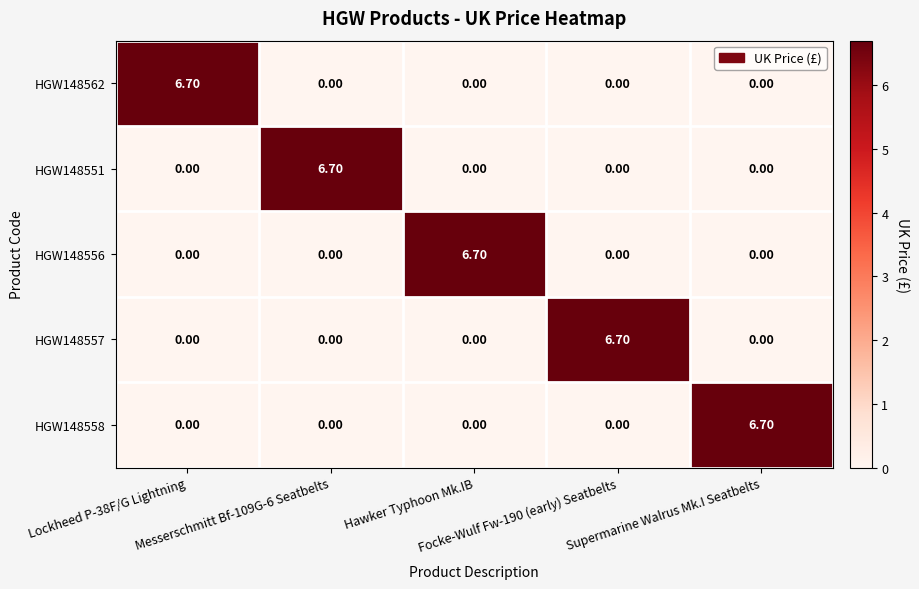

At how many categories does at least one series exceed 2?

5